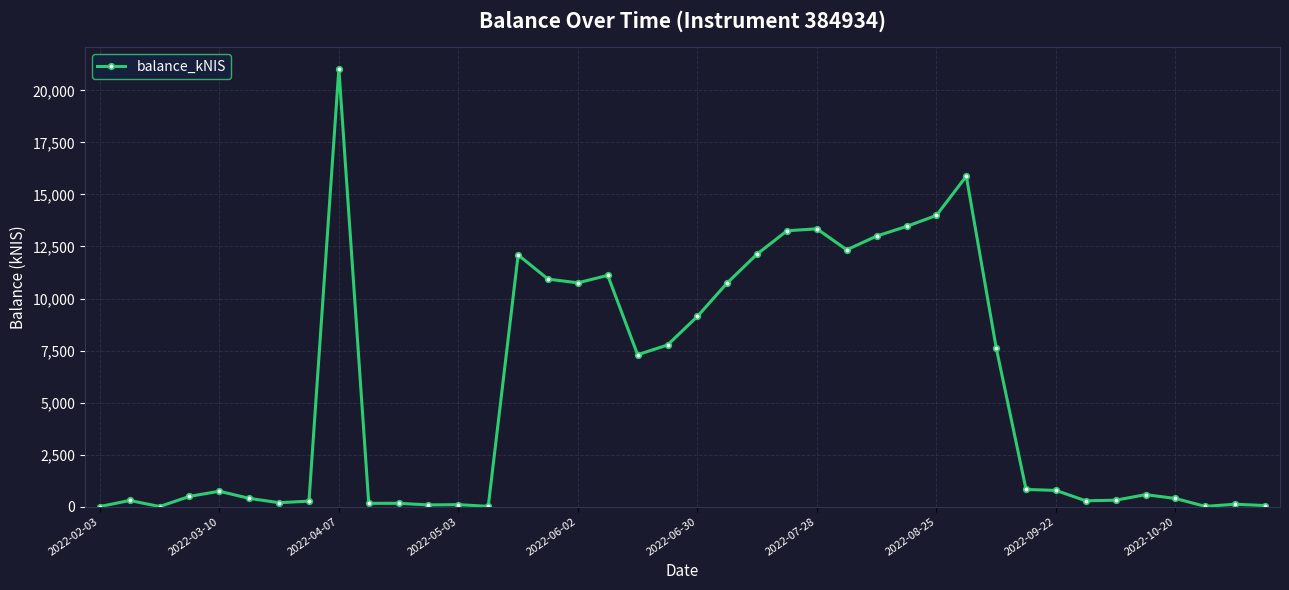

How many data points are above 774?

20